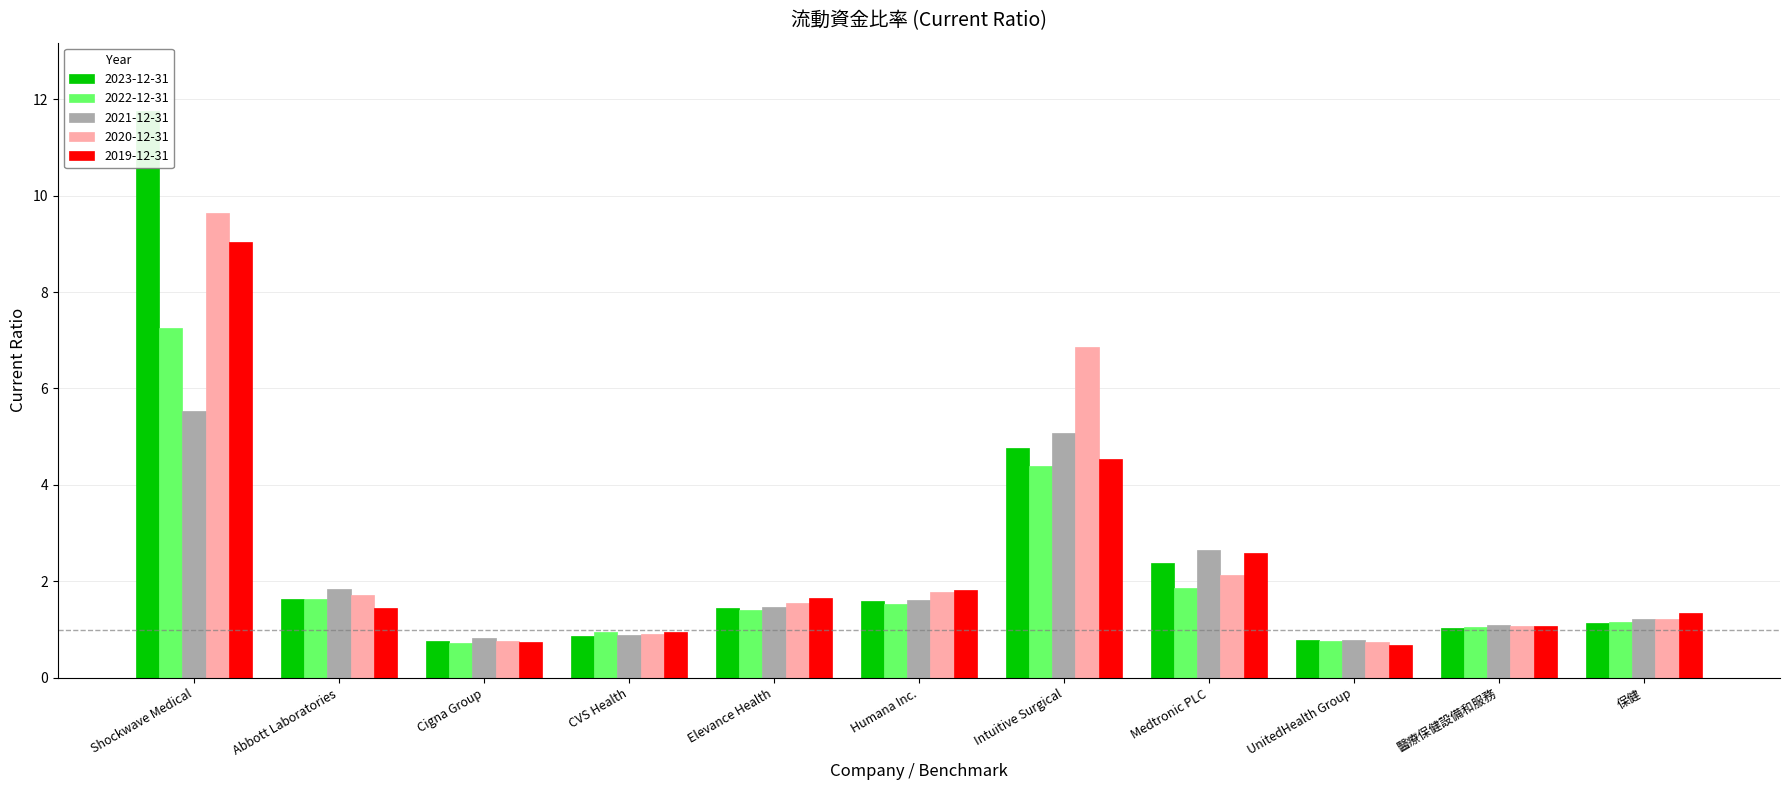

Which category has the highest value in the 2019-12-31 series?

Shockwave Medical